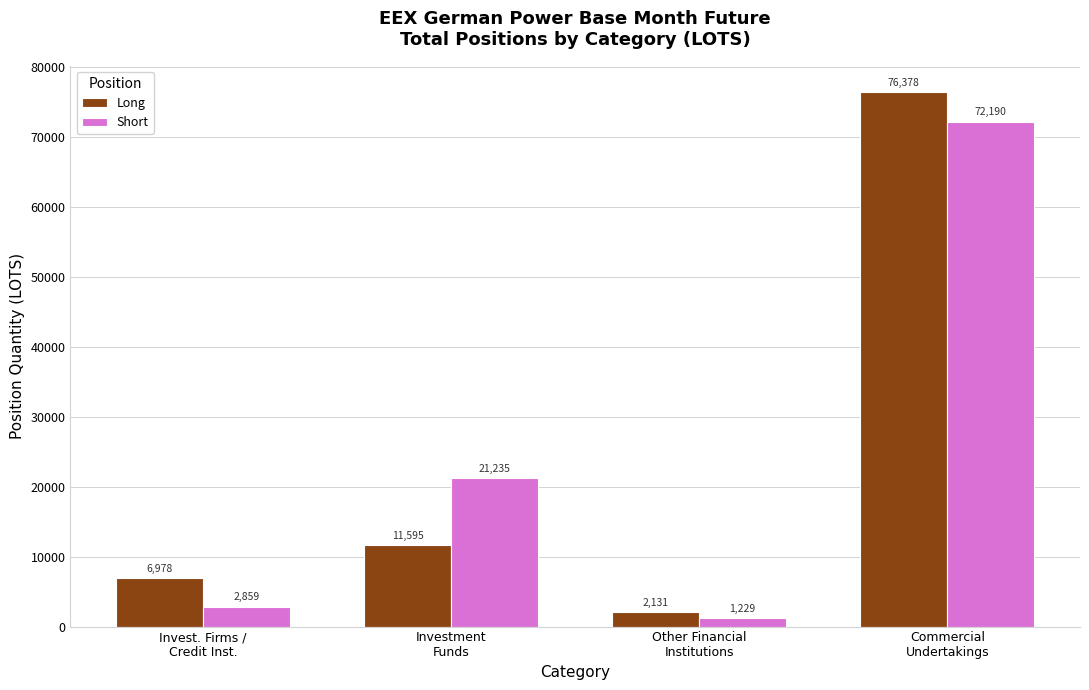

Which label corresponds to the smallest value in the chart?

Other Financial
Institutions